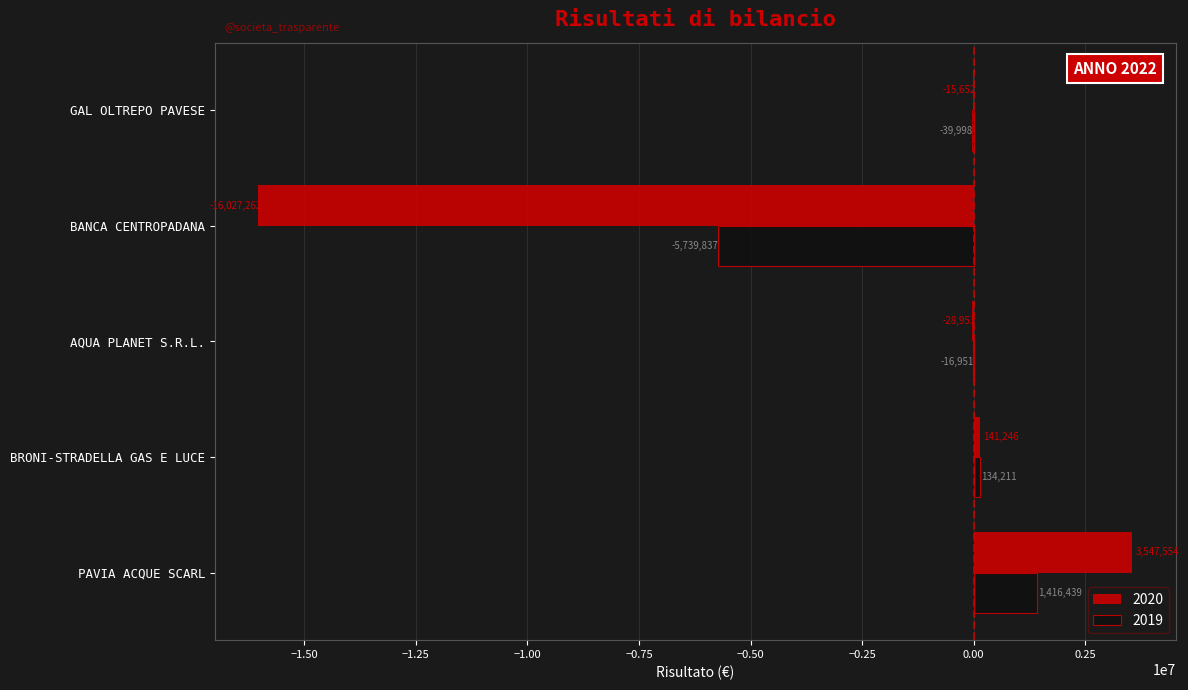

Which series has the largest total across all categories?

2019